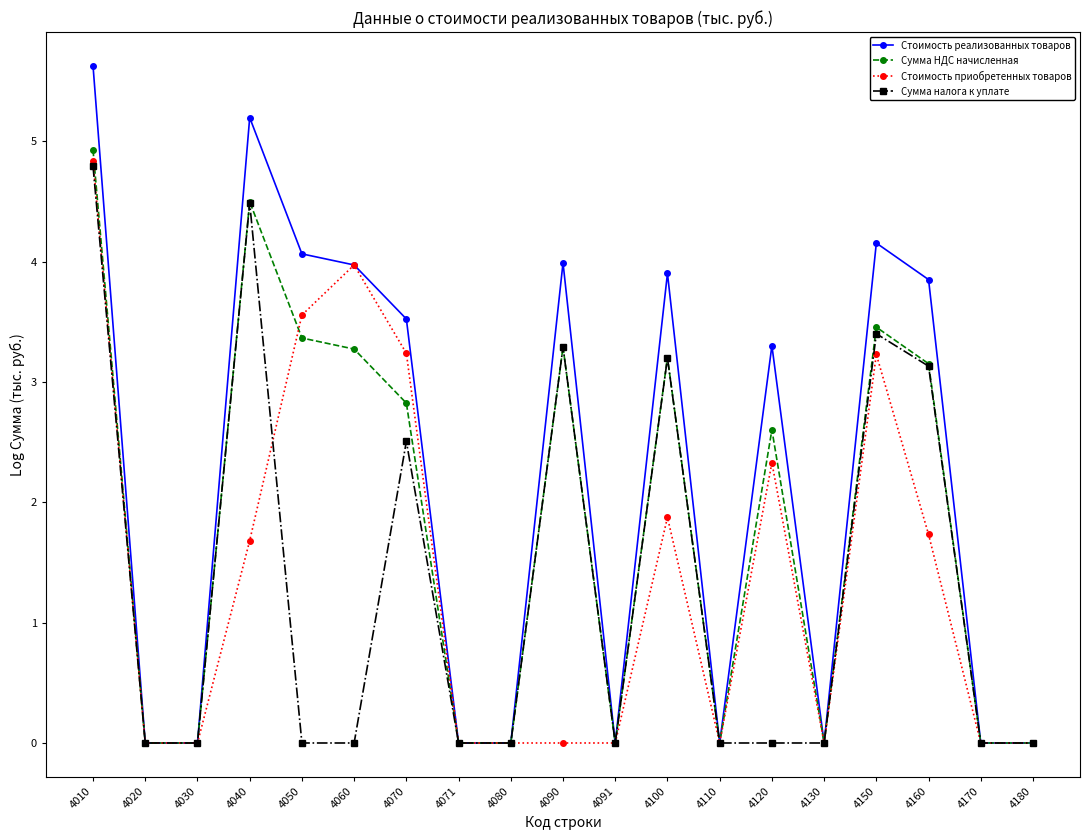

What is the difference between the maximum and minimum values in the Стоимость реализованных товаров series?

5.6